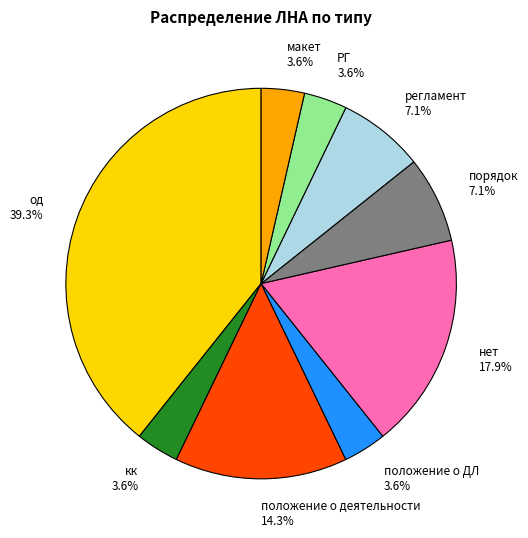

To the nearest percent, what is the combined percentage of регламент and макет?

11%